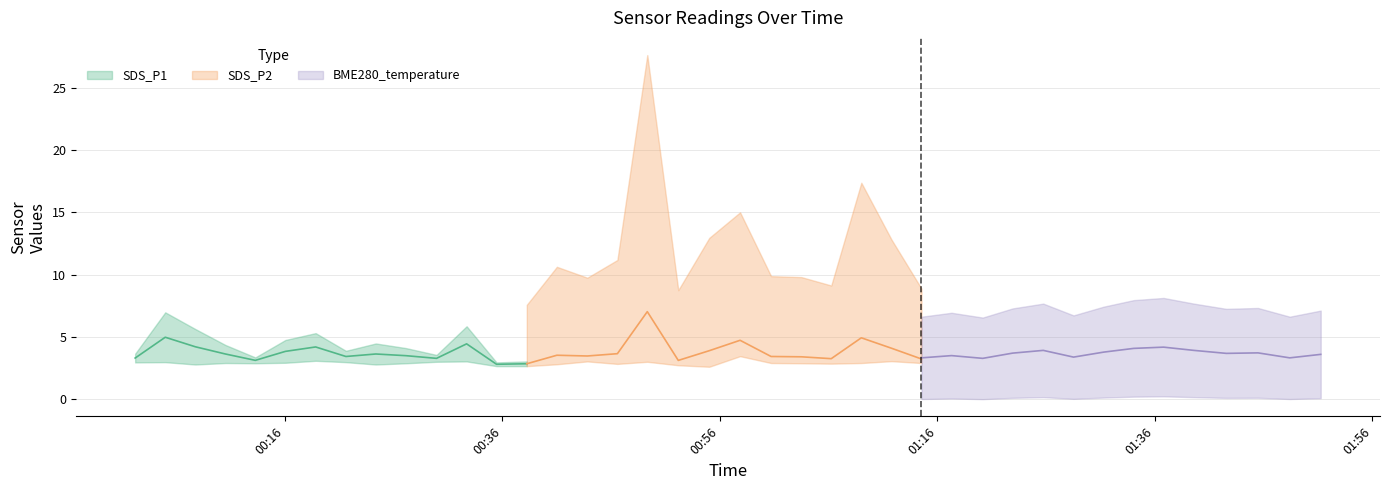

The BME280_temperature series shows 20.9 at 2022/05/20 01:34:04. True or false?

False